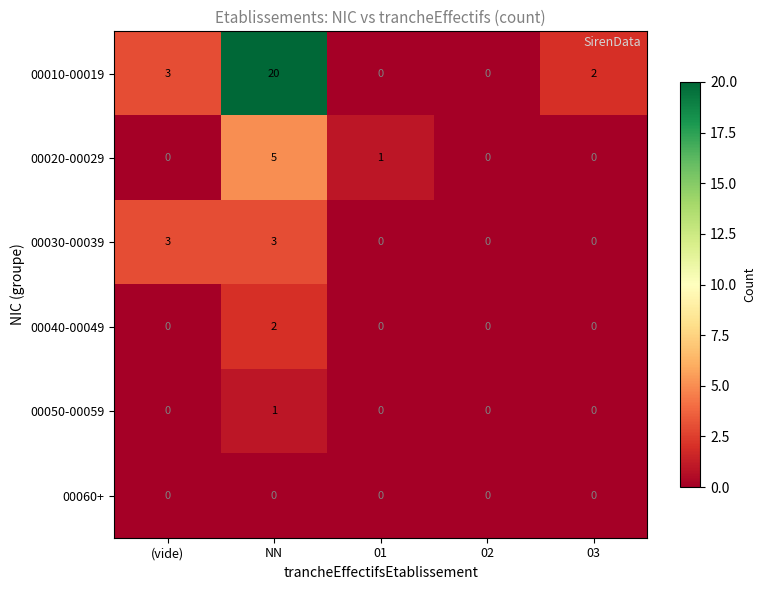

What is the maximum value shown in the chart?

20